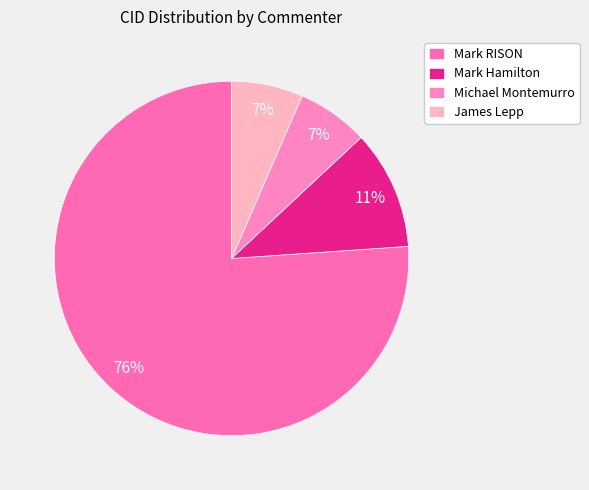

Do Mark Hamilton and Mark RISON together represent more than half of the pie?

Yes